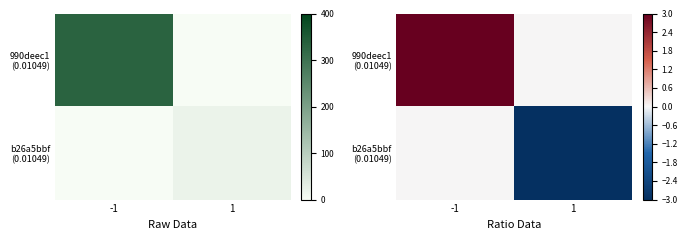

Which category has the lowest value in the 990deec1 (0.01049) series?

1